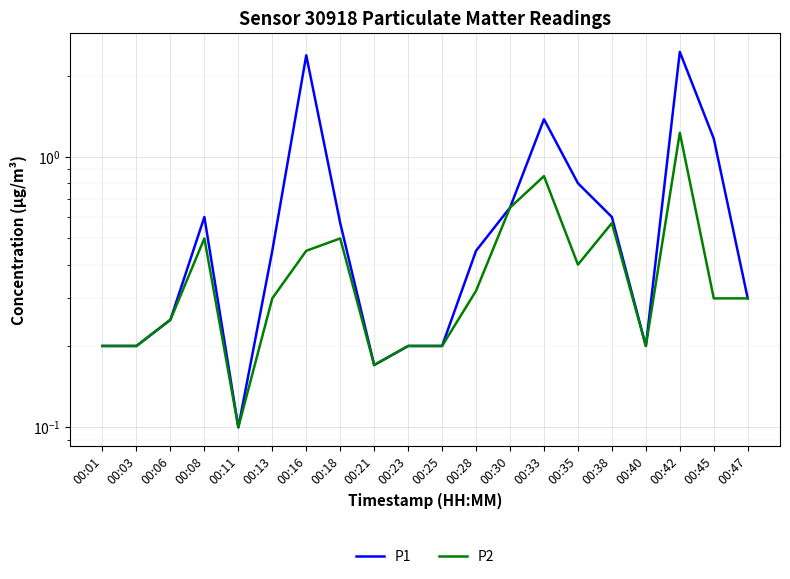

What is the approximate value of P1 at 00:21?

0.2